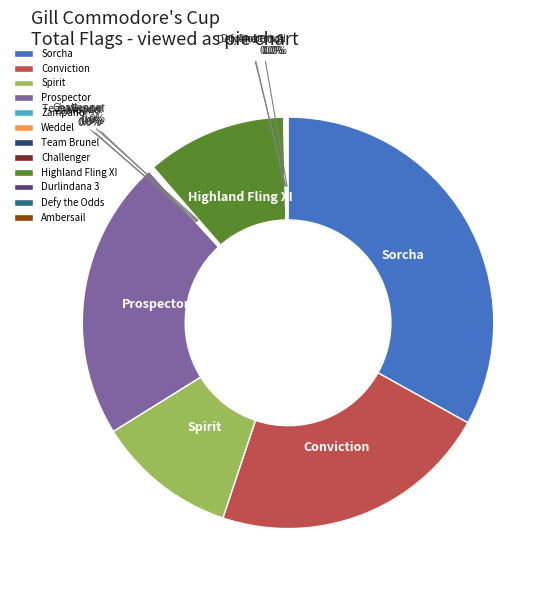

To the nearest percent, what is the difference between the largest and smallest slice percentages?

33%